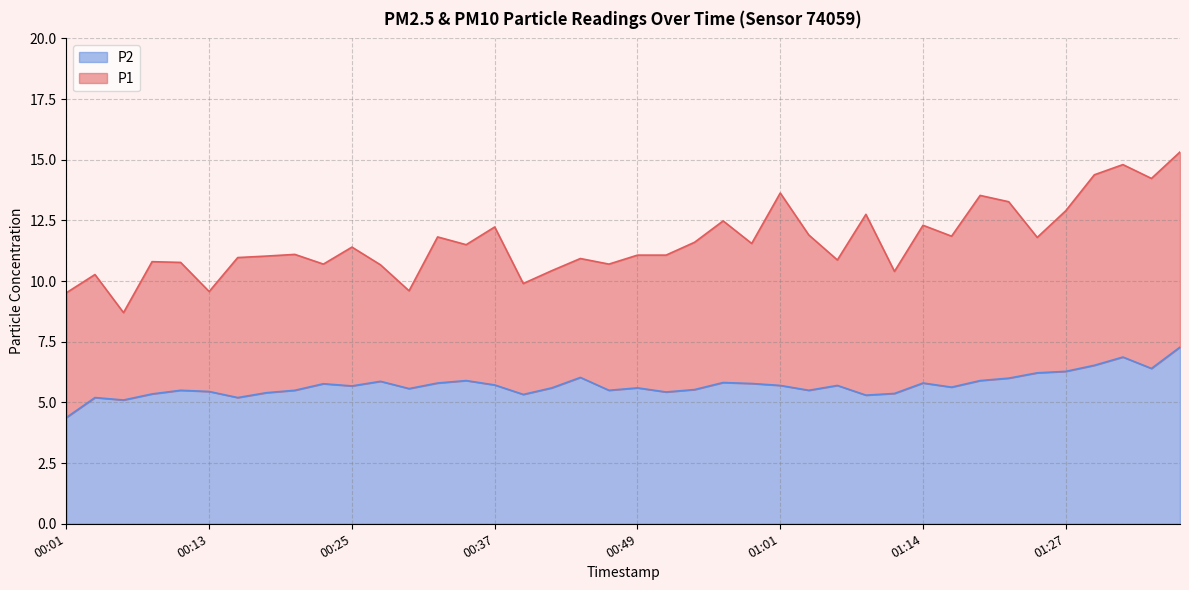

At which label is P2 closest to 5?

00:05